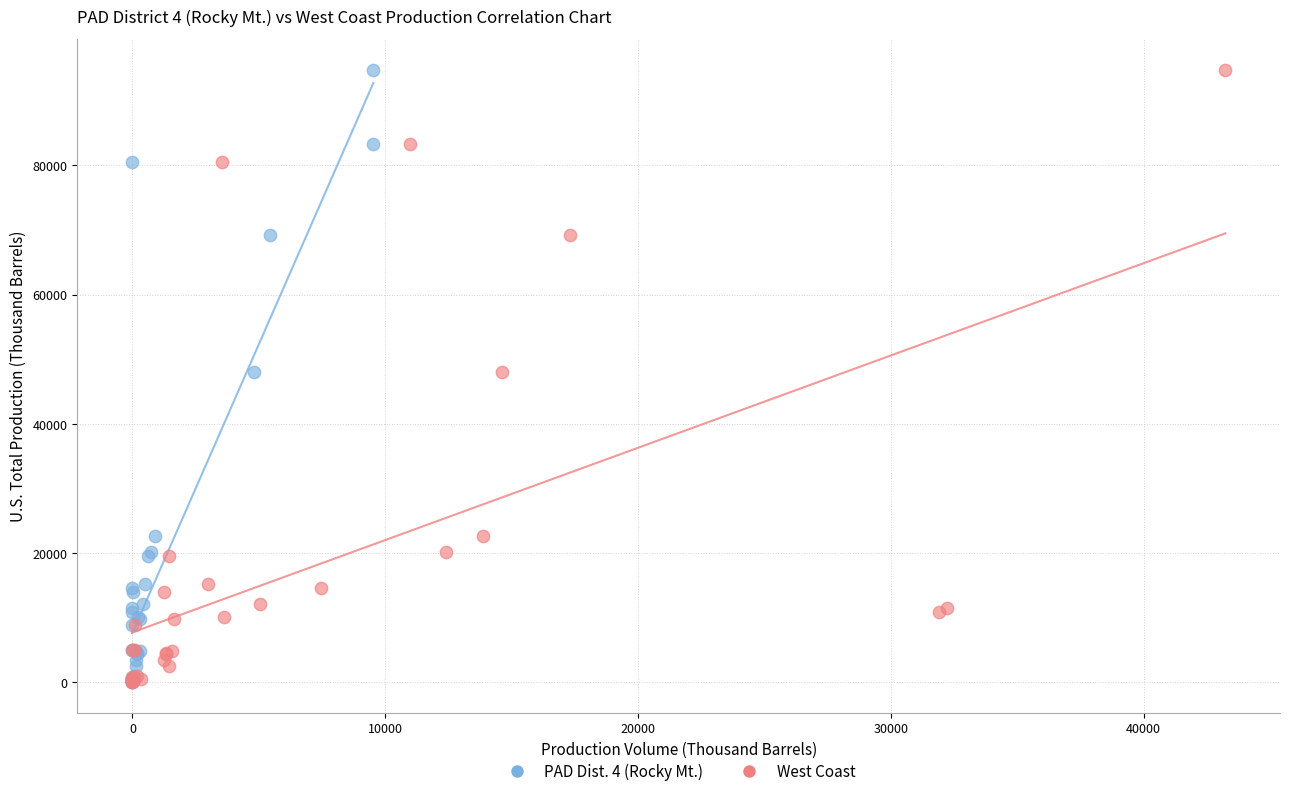

What are all the series names shown in the legend?

PAD Dist. 4 (Rocky Mt.), West Coast